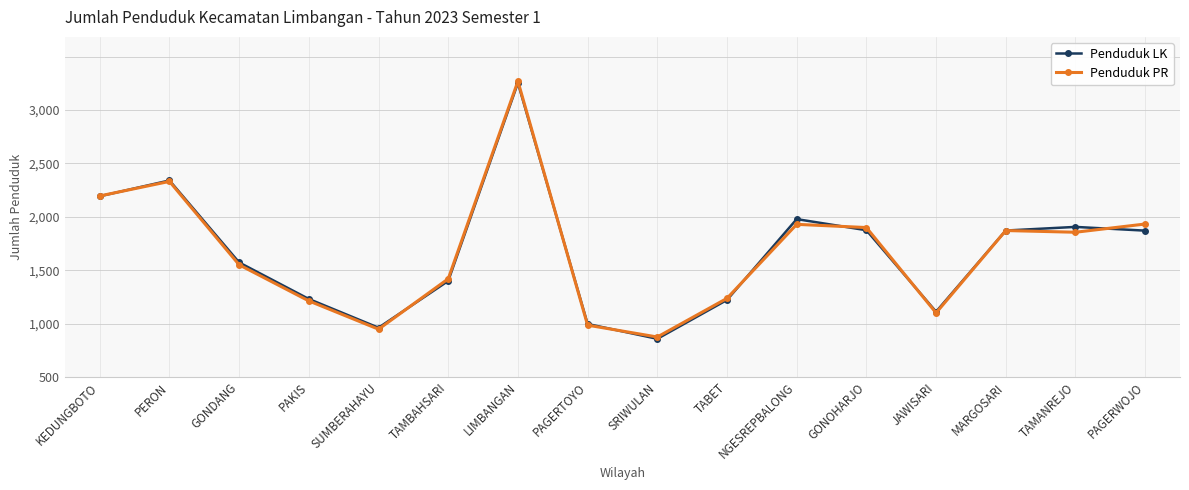

At LIMBANGAN, list the series in order from largest to smallest.

Penduduk PR, Penduduk LK